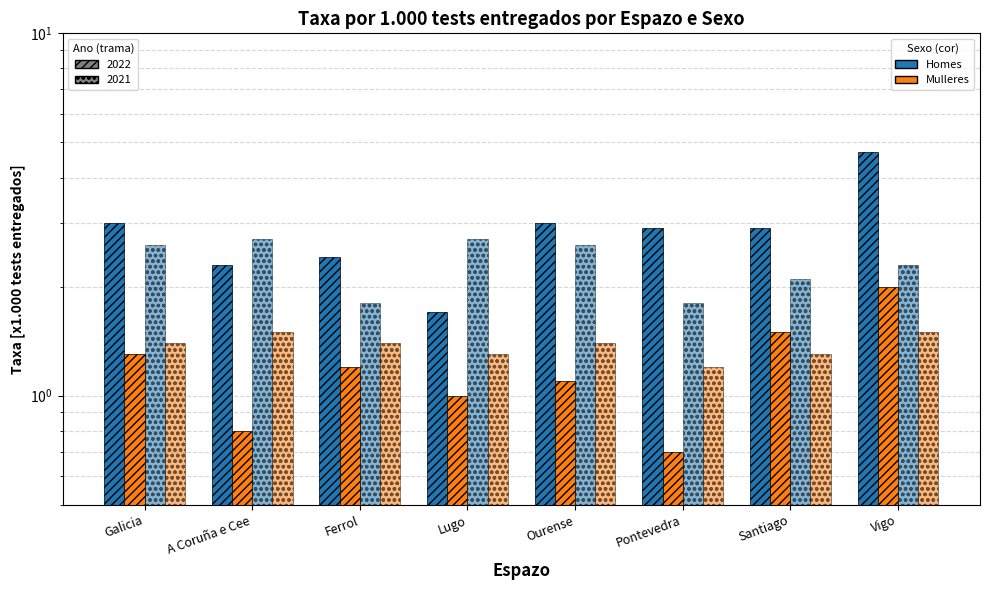

Which series changed the most between Lugo and Pontevedra?

Homes_2022